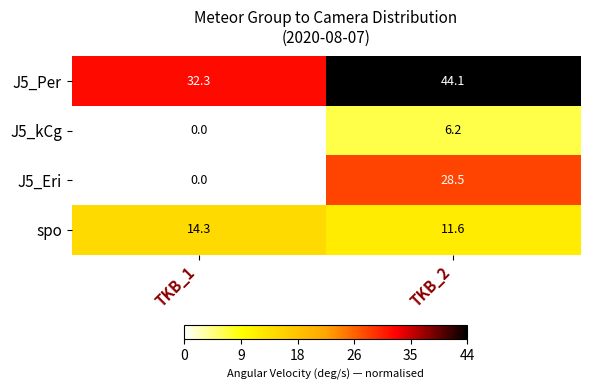

The spo series shows 7.3 at TKB_1. True or false?

False